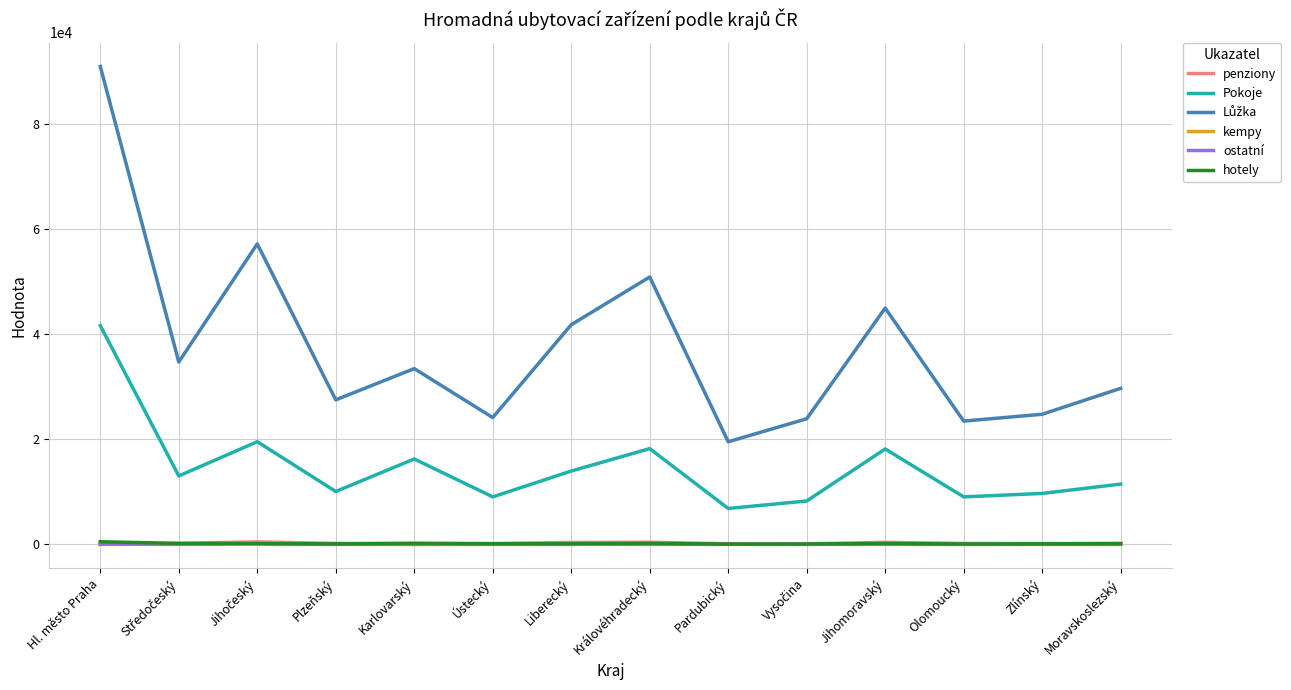

True or false: Pokoje has more than 1 points higher than both neighbors.

True